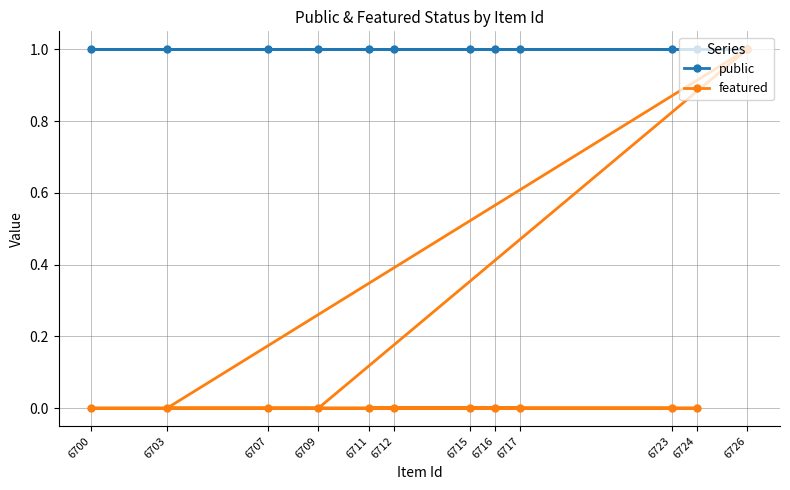

True or false: public has a value of 2 at 6709.

False